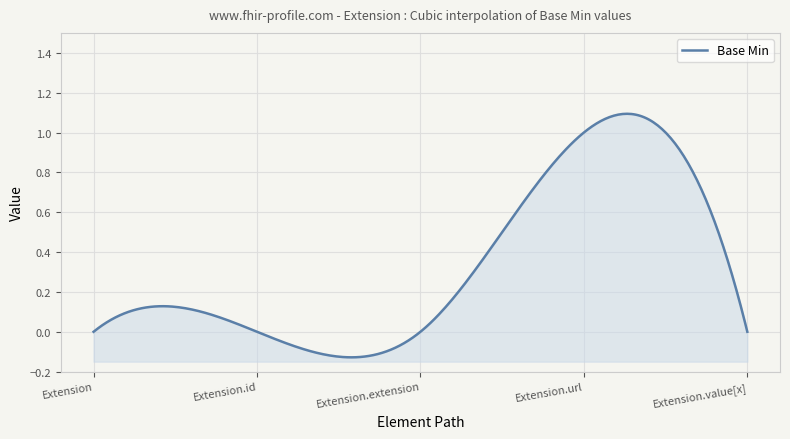

What is the difference between the maximum and minimum values?

1